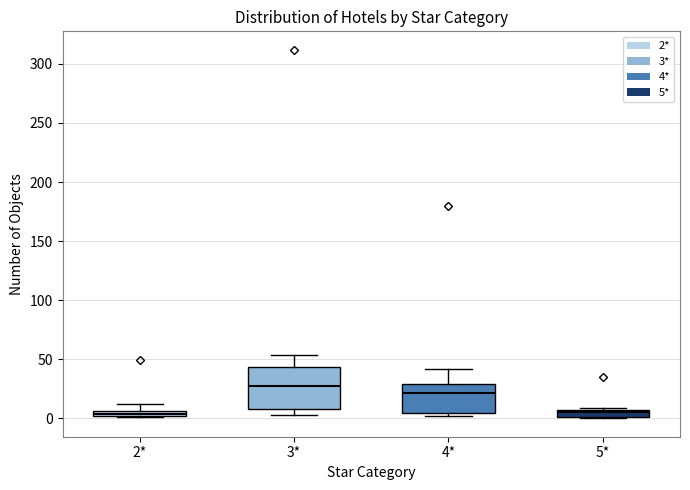

Where does the median line of the box for 3* sit on the y-axis? The values are not printed on the chart, so give them approximately, as read against the axis.

25